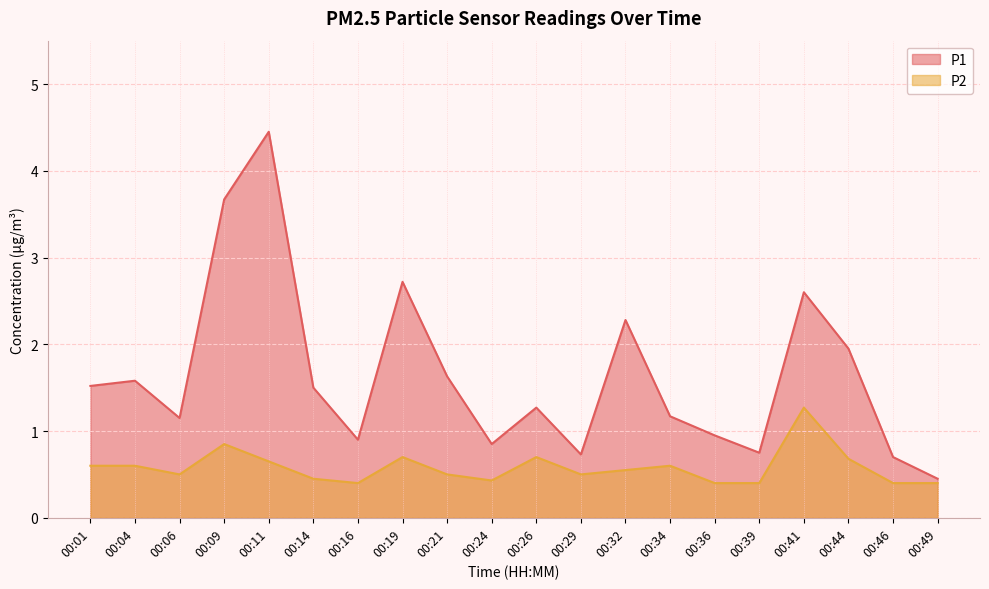

Rank the series by their average value, from highest to lowest.

P1, P2